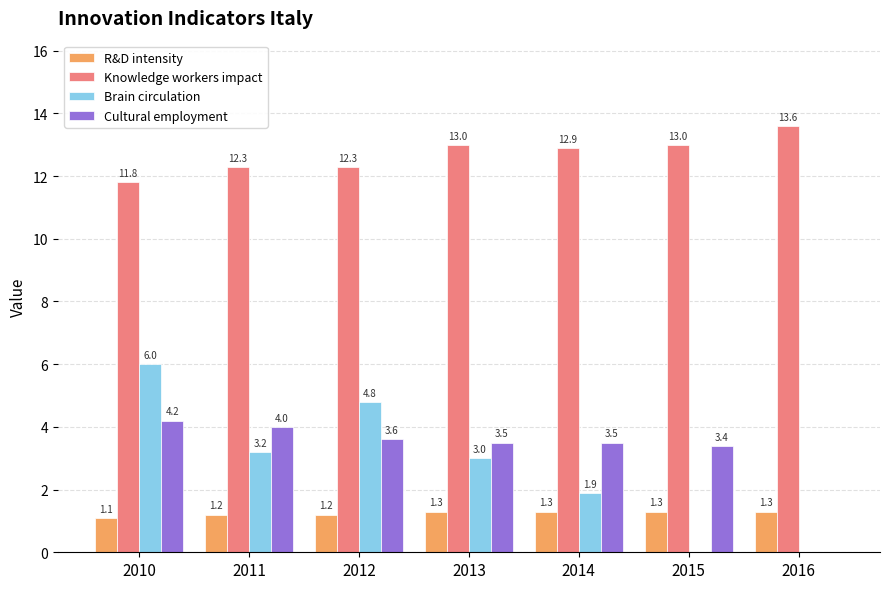

Between 2011 and 2013, which series saw the biggest shift?

Knowledge workers impact